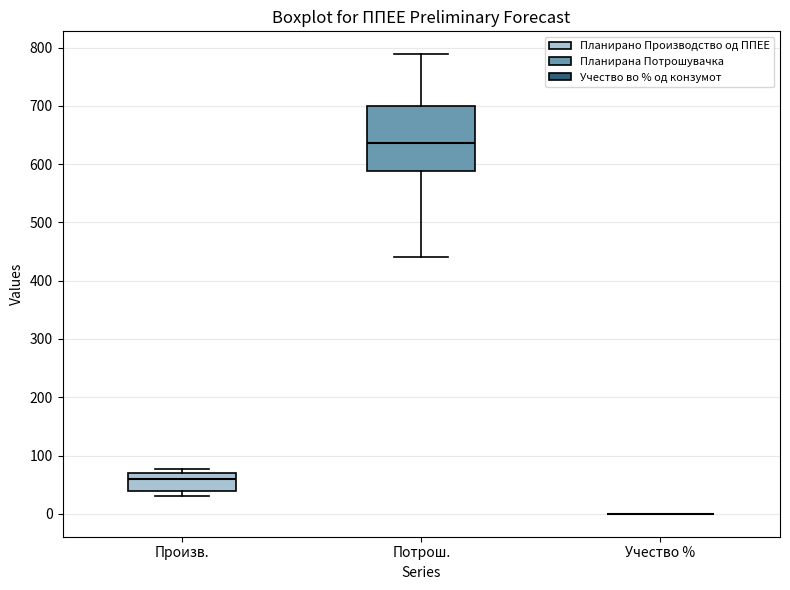

Which box is the tallest, from its lower edge to its upper edge?

Потрош.